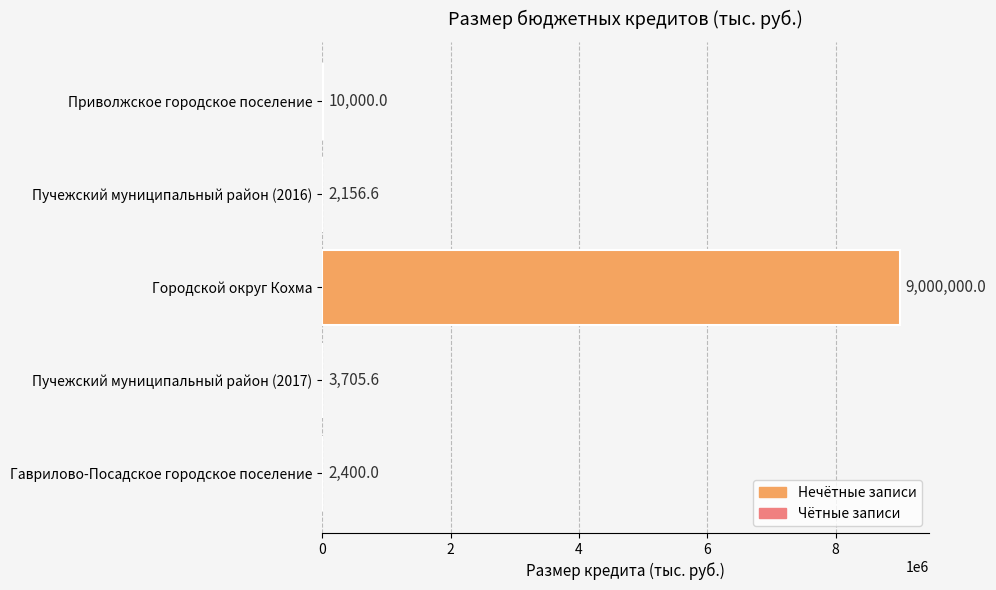

Which category has the highest value across all series?

Городской округ Кохма